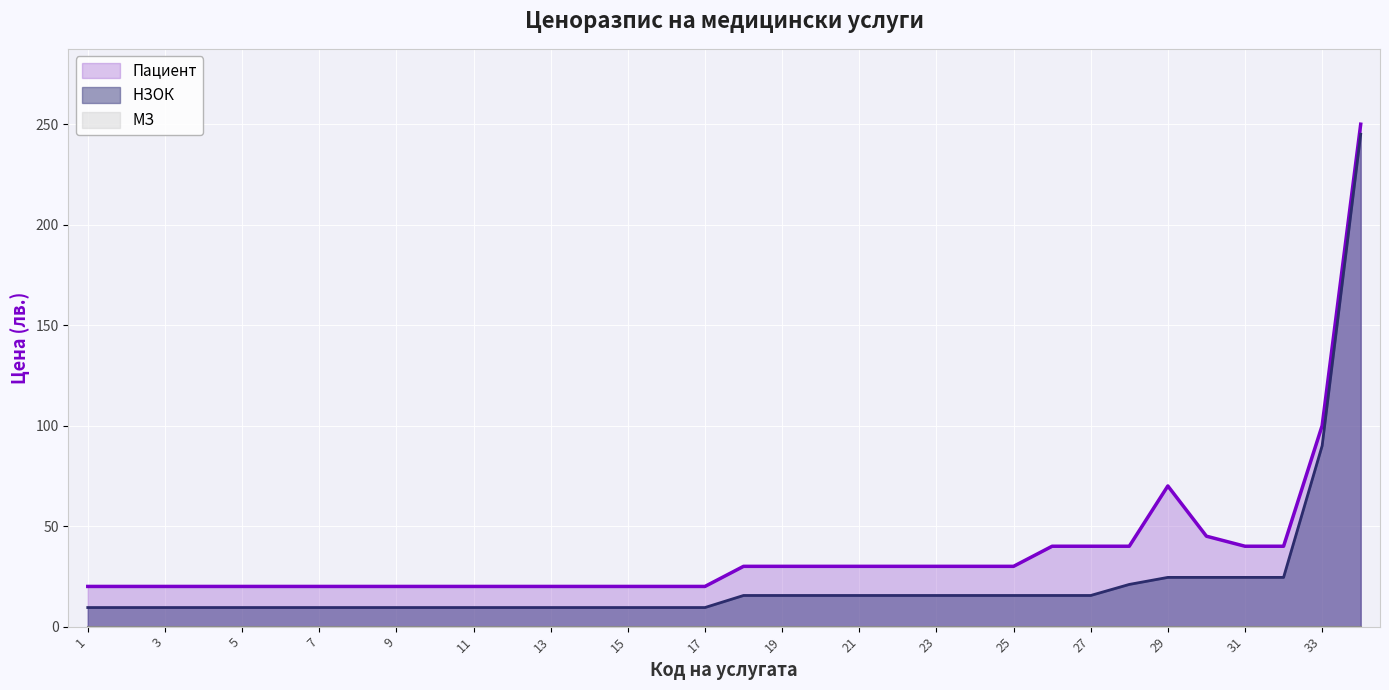

Reading left to right, transcribe all the data shown in this chart.

Пациент: 20.0	20.0	20.0	20.0	20.0	20.0	20.0	20.0	20.0	20.0	20.0	20.0	20.0	20.0	20.0	20.0	20.0	30.0	30.0	30.0	30.0	30.0	30.0	30.0	30.0	40.0	40.0	40.0	70.0	45.0	40.0	40.0	100.0	250.0
НЗОК: 9.5	9.5	9.5	9.5	9.5	9.5	9.5	9.5	9.5	9.5	9.5	9.5	9.5	9.5	9.5	9.5	9.5	15.5	15.5	15.5	15.5	15.5	15.5	15.5	15.5	15.5	15.5	21.0	24.5	24.5	24.5	24.5	90.0	245.0